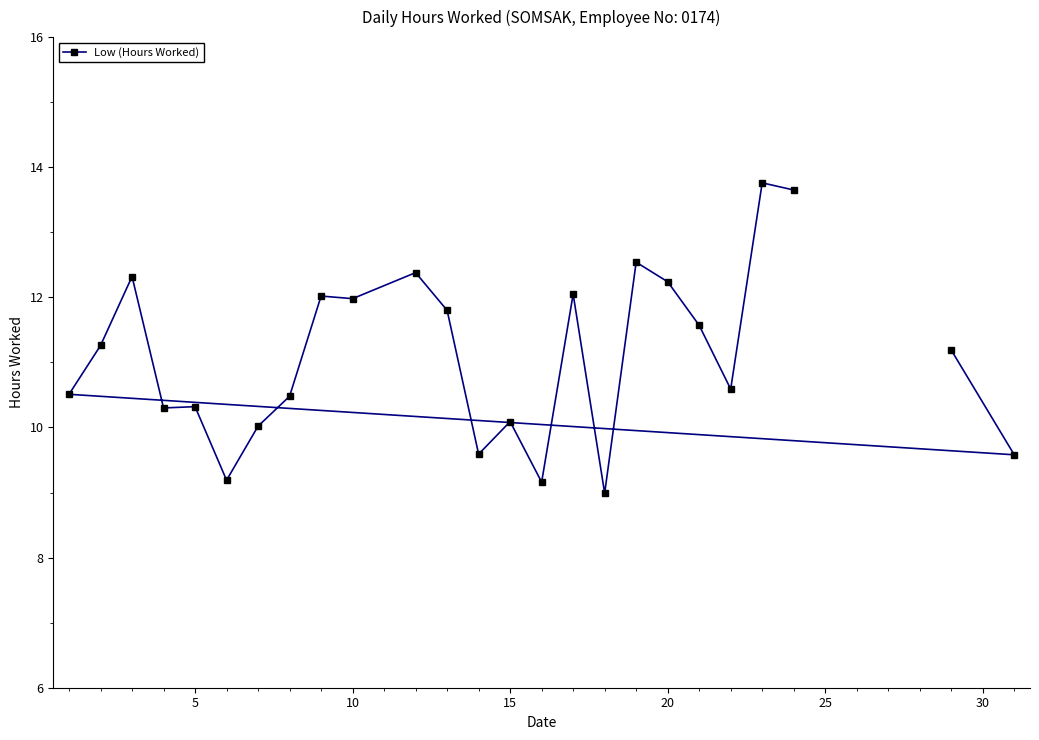

The value at 15 is 17.0. True or false?

False